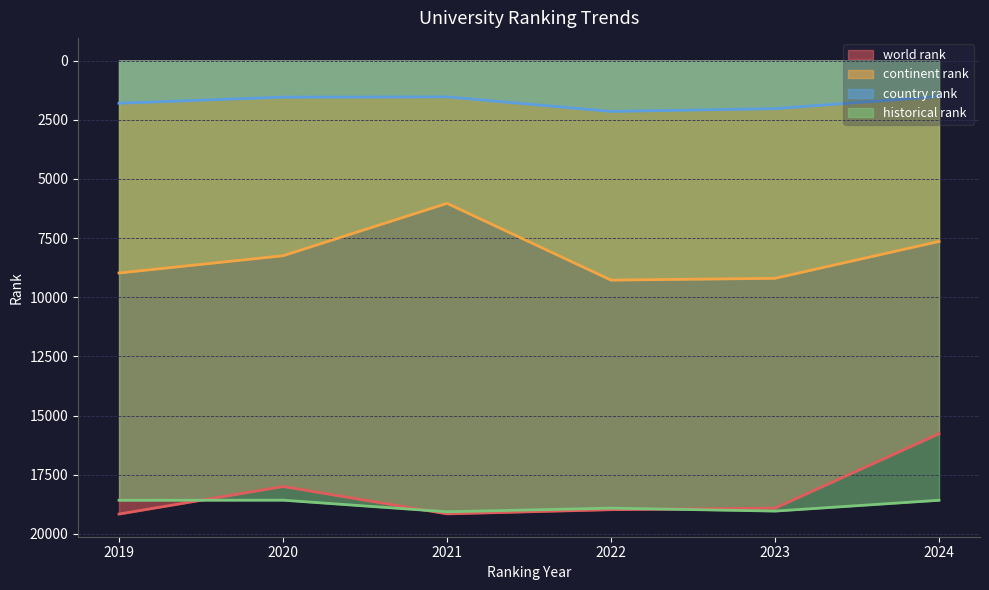

What is the difference between the second highest and second lowest values in the continent rank series?

1557.5